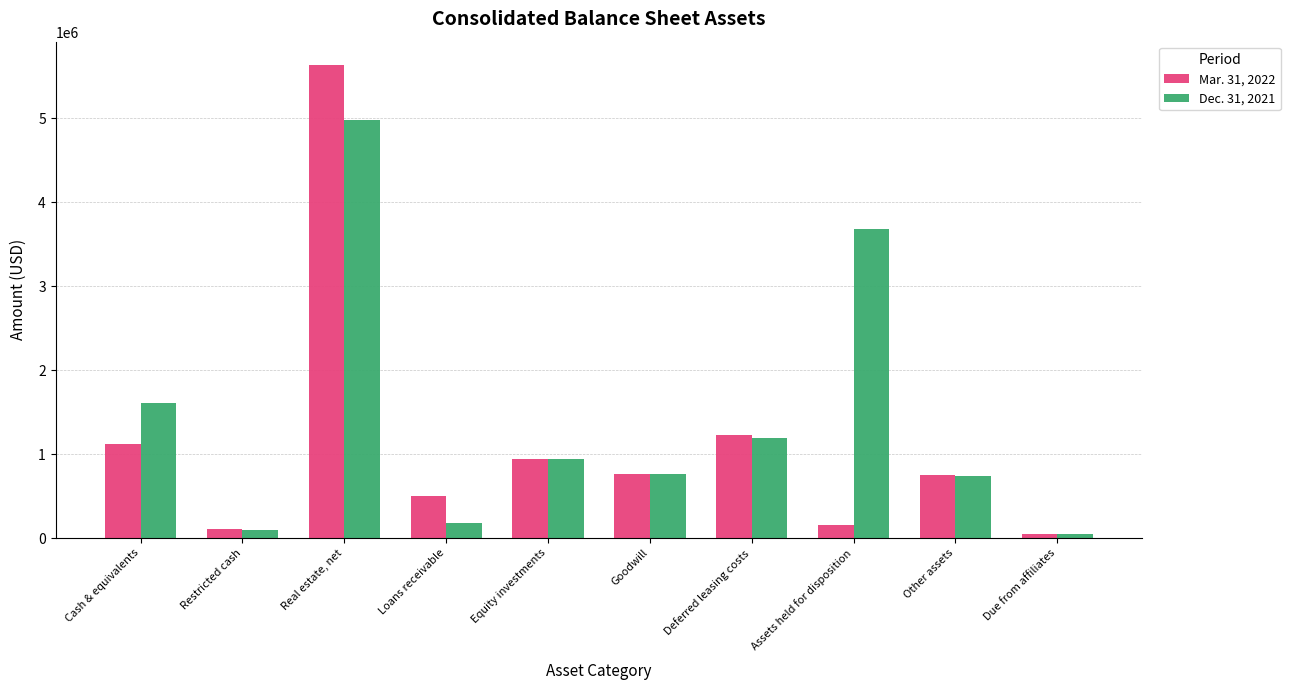

What is the highest value of the Mar. 31, 2022 series?

5628072